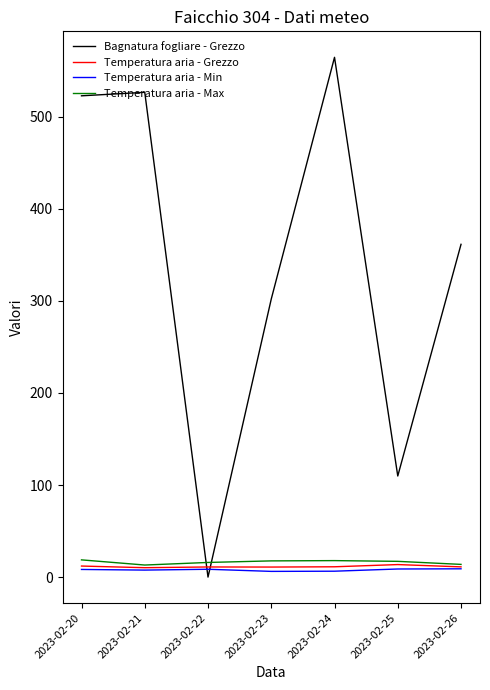

The Temperatura aria - Max series shows 13.8 at 2023-02-26. True or false?

True